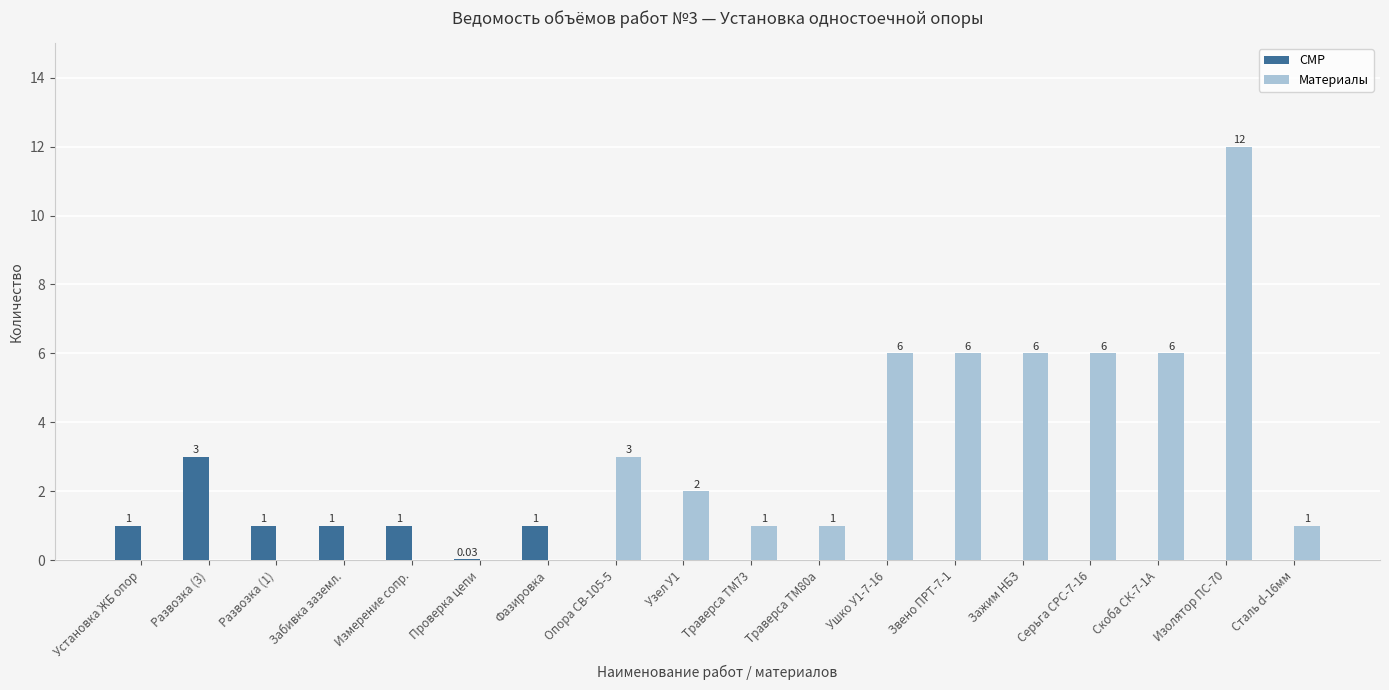

How many data points does each series have?

18